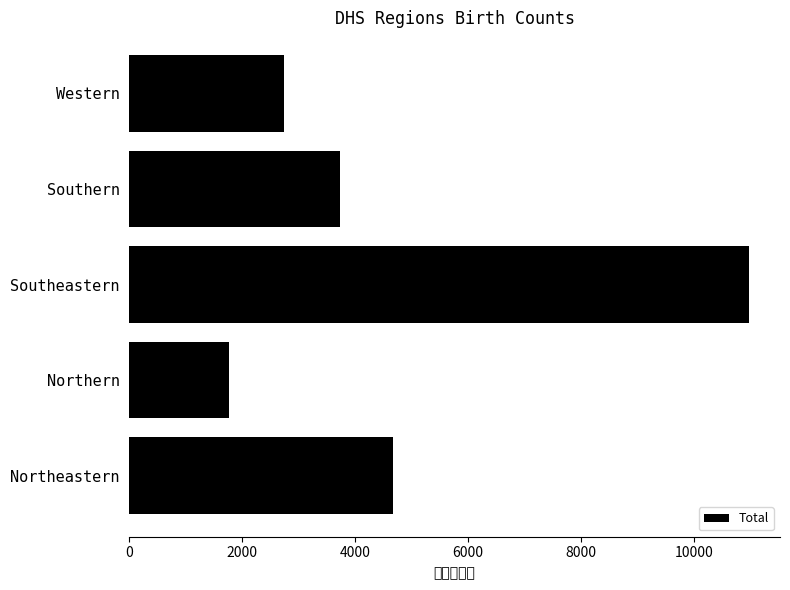

List the labels in order of value, largest first.

Southeastern, Northeastern, Southern, Western, Northern